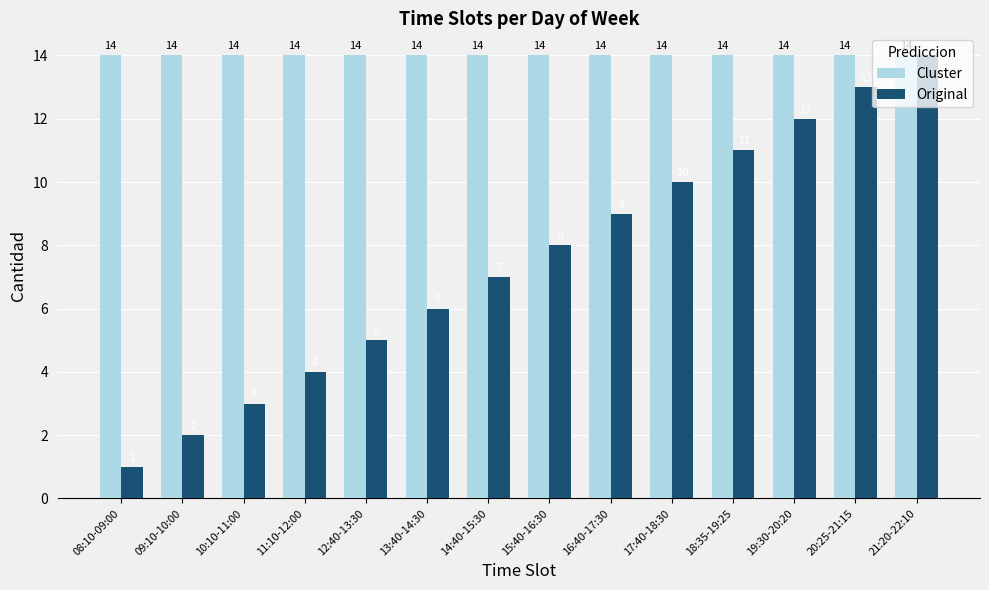

The value of Original at 15:40-16:30 is 11. True or false?

False